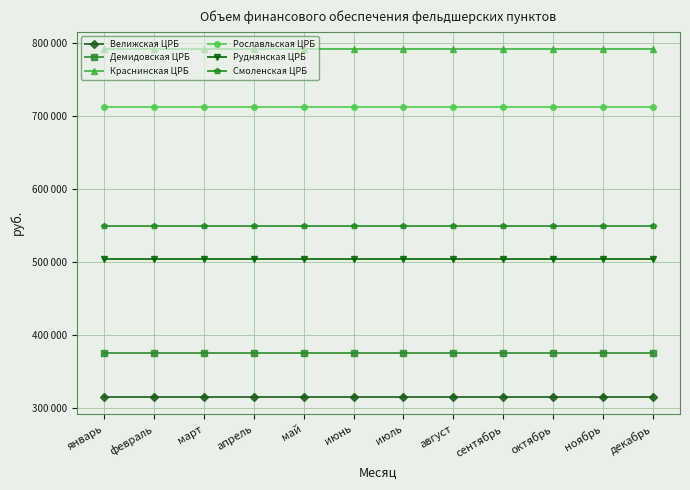

How many Руднянская ЦРБ values are between 504150 and 504151?

12